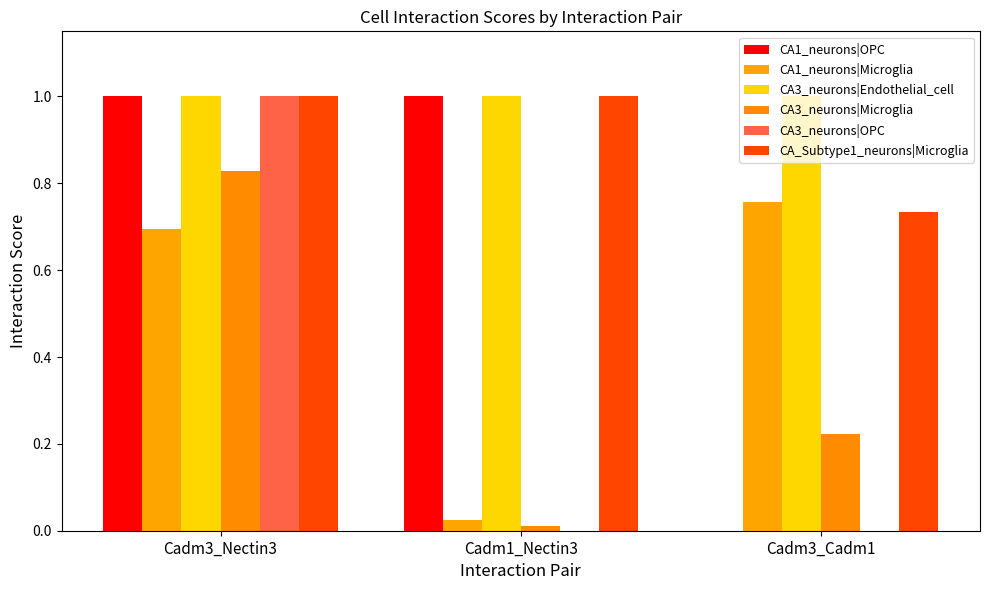

What is the highest value of the CA3_neurons|Endothelial_cell series?

1.0